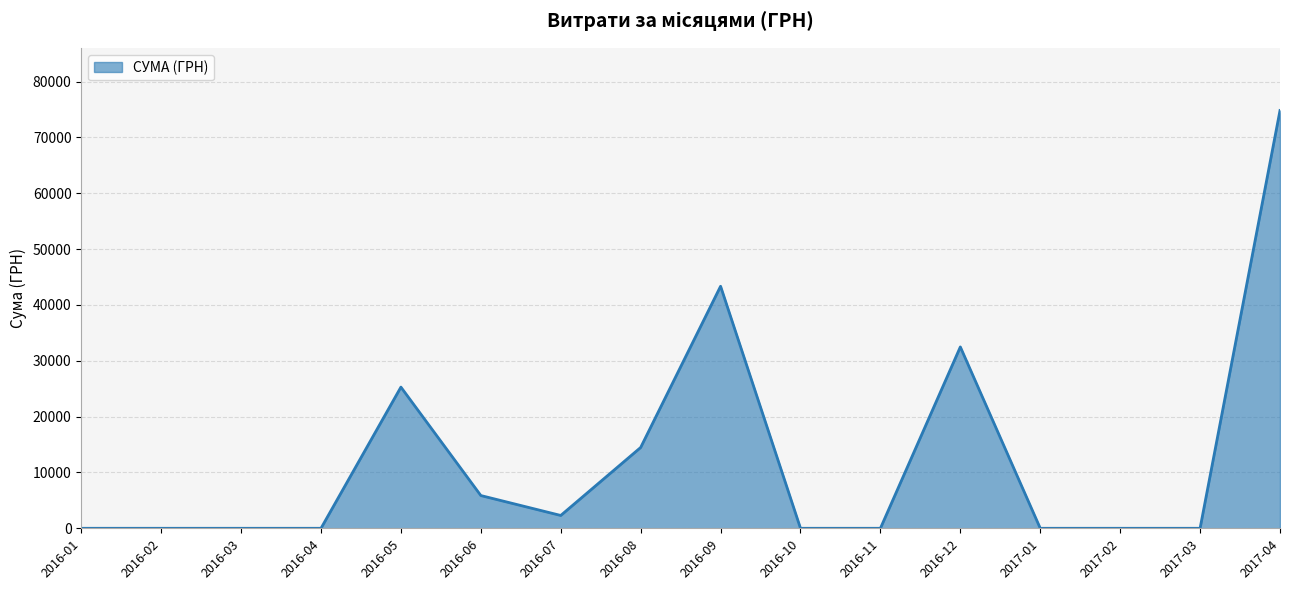

How many lines are shown in the chart?

1